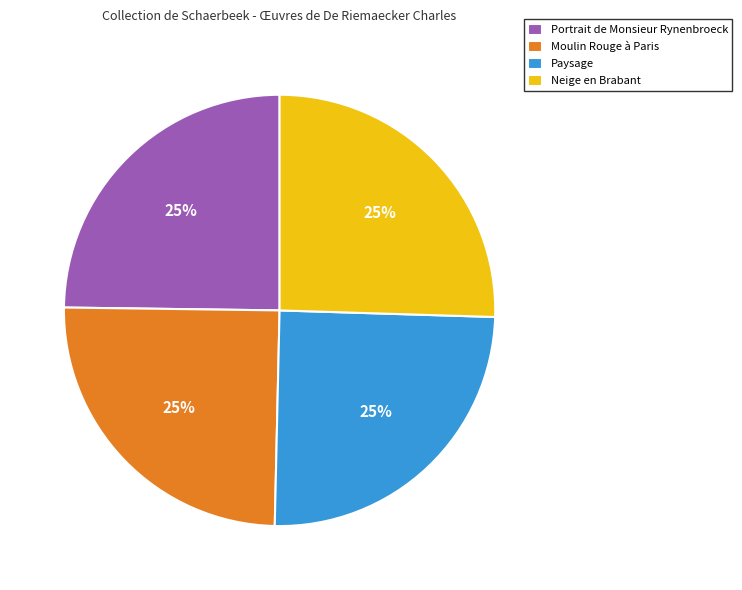

Does Paysage represent more than half of the total?

No